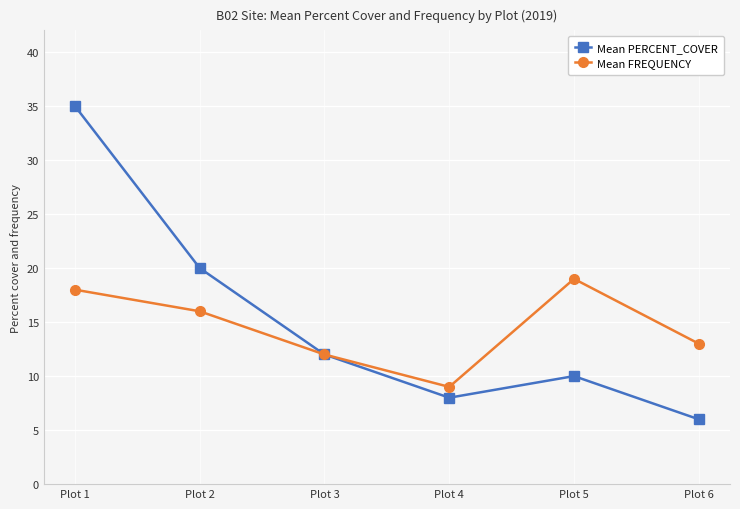

Reading left to right, transcribe all the data shown in this chart.

Mean PERCENT_COVER: 35	20	12	8	10	6
Mean FREQUENCY: 18	16	12	9	19	13